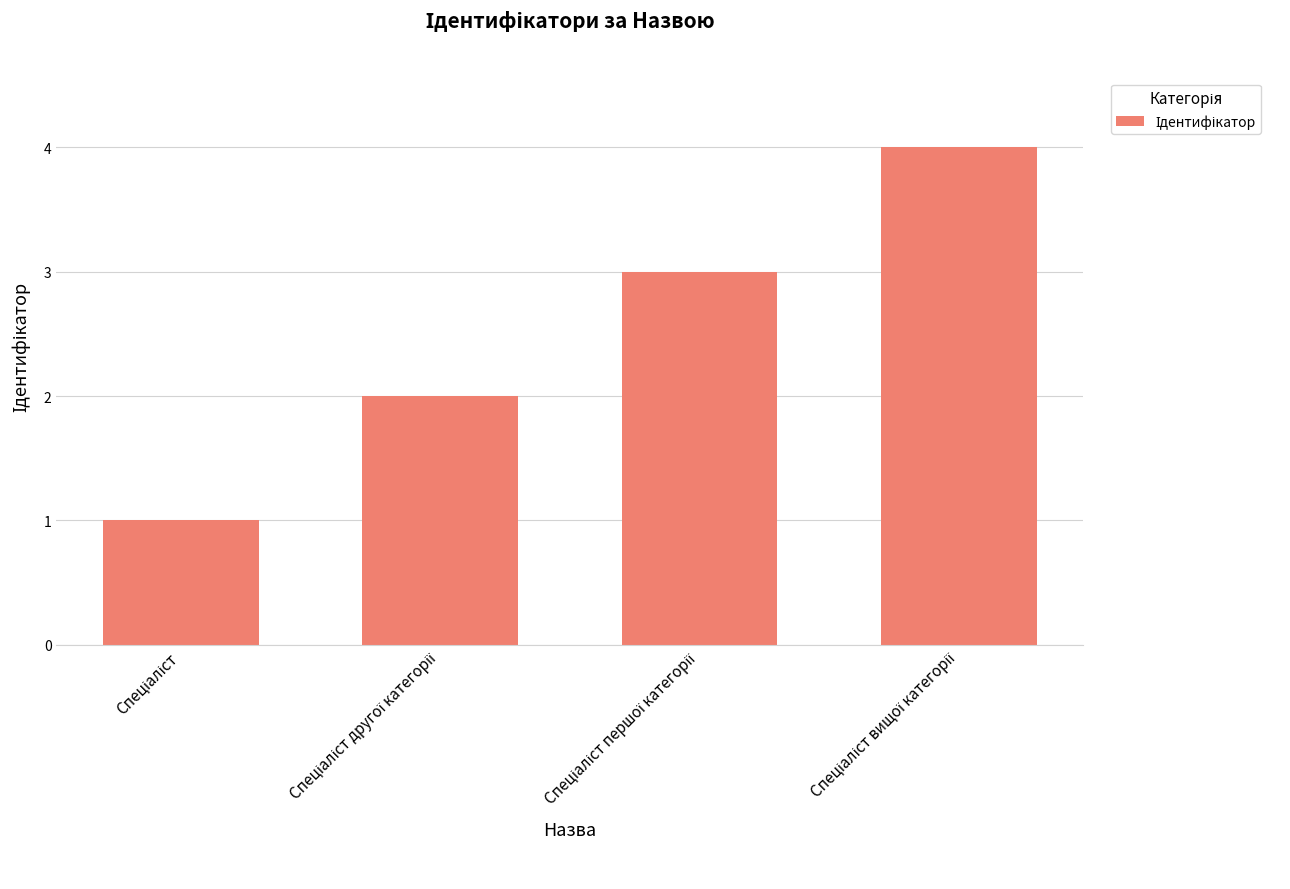

What is the sum of all values?

10